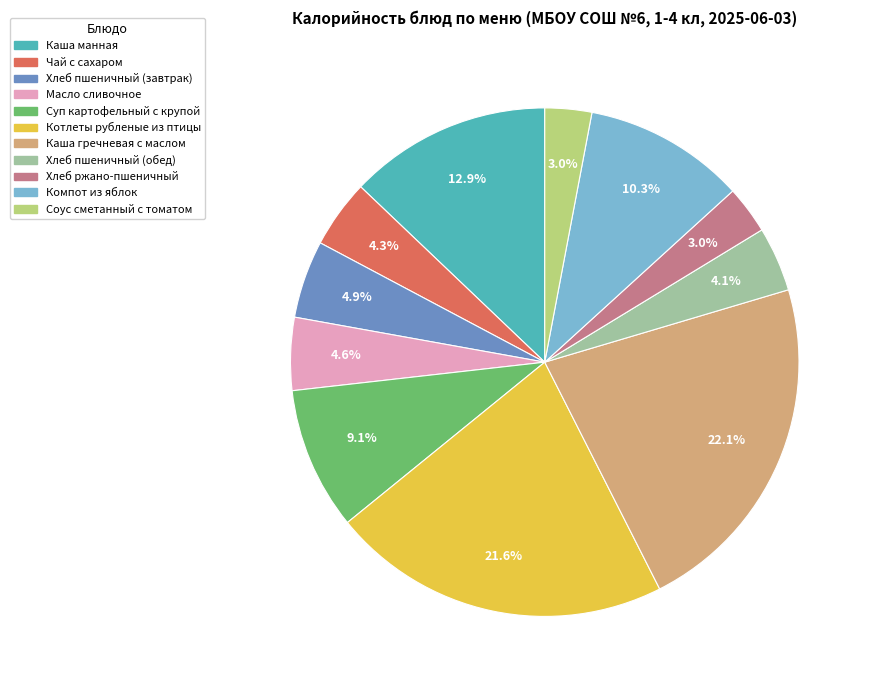

Is there a majority slice in this chart?

No